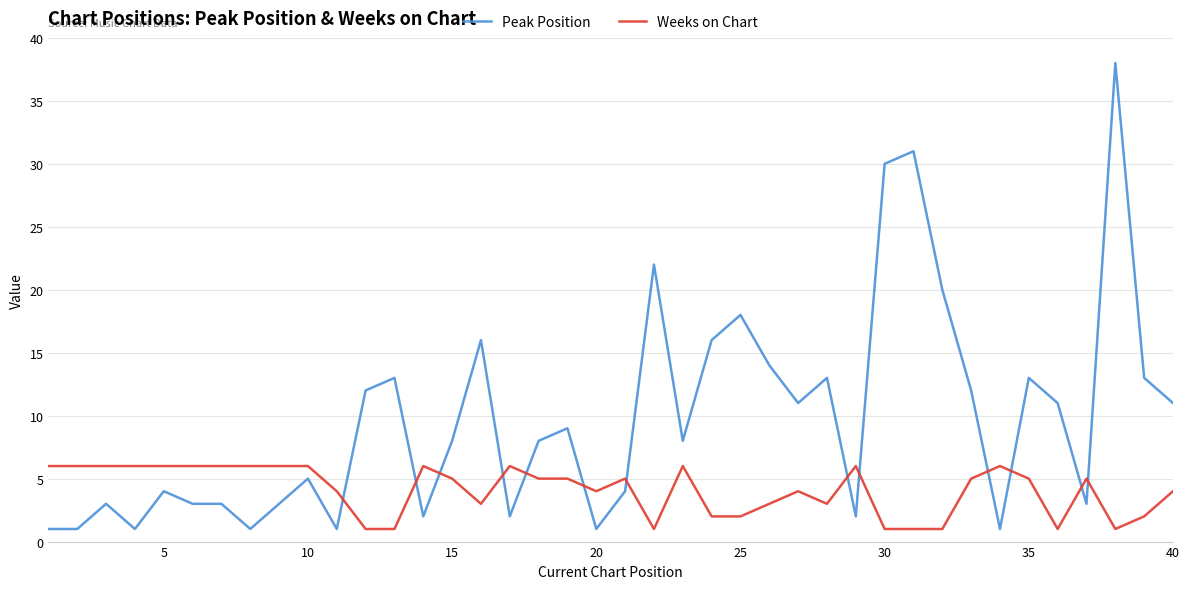

Which series has the largest range (max minus min)?

Peak Position